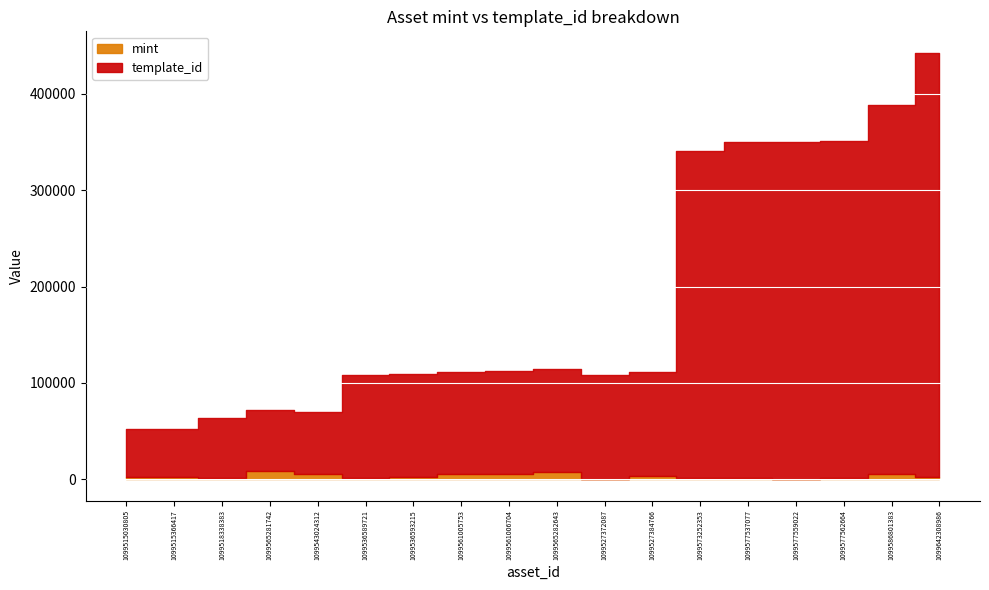

What is the difference between the highest and lowest values at 1099565281742?

54296